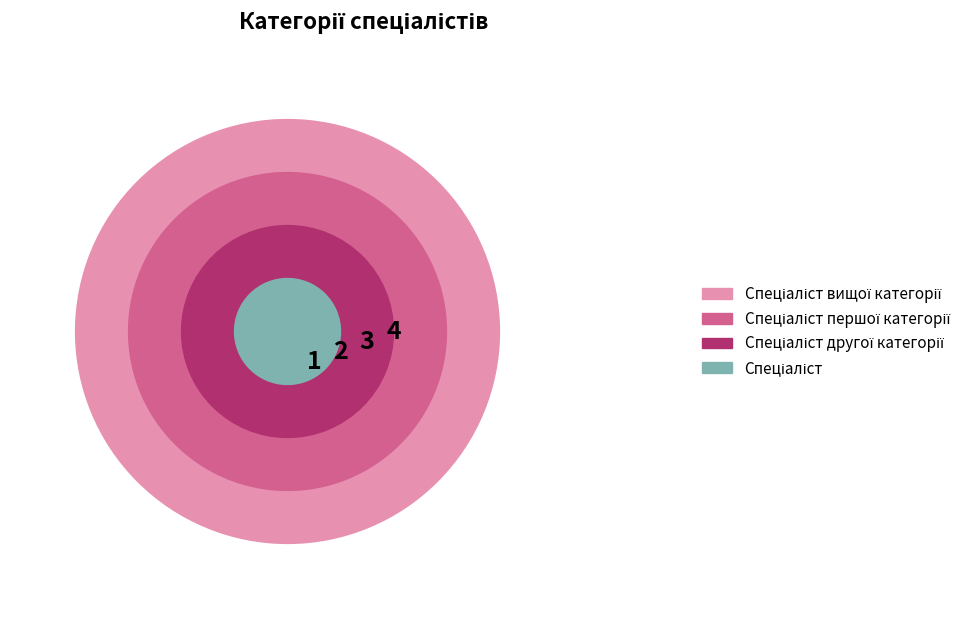

The Спеціаліст другої категорії slice represents 20% of the pie. True or false?

True